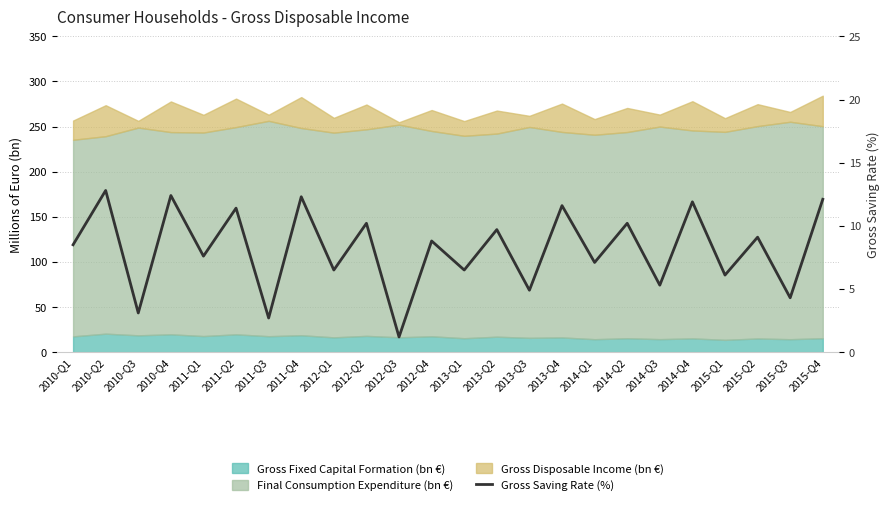

What is the value of the 16th point from the left?

11.6